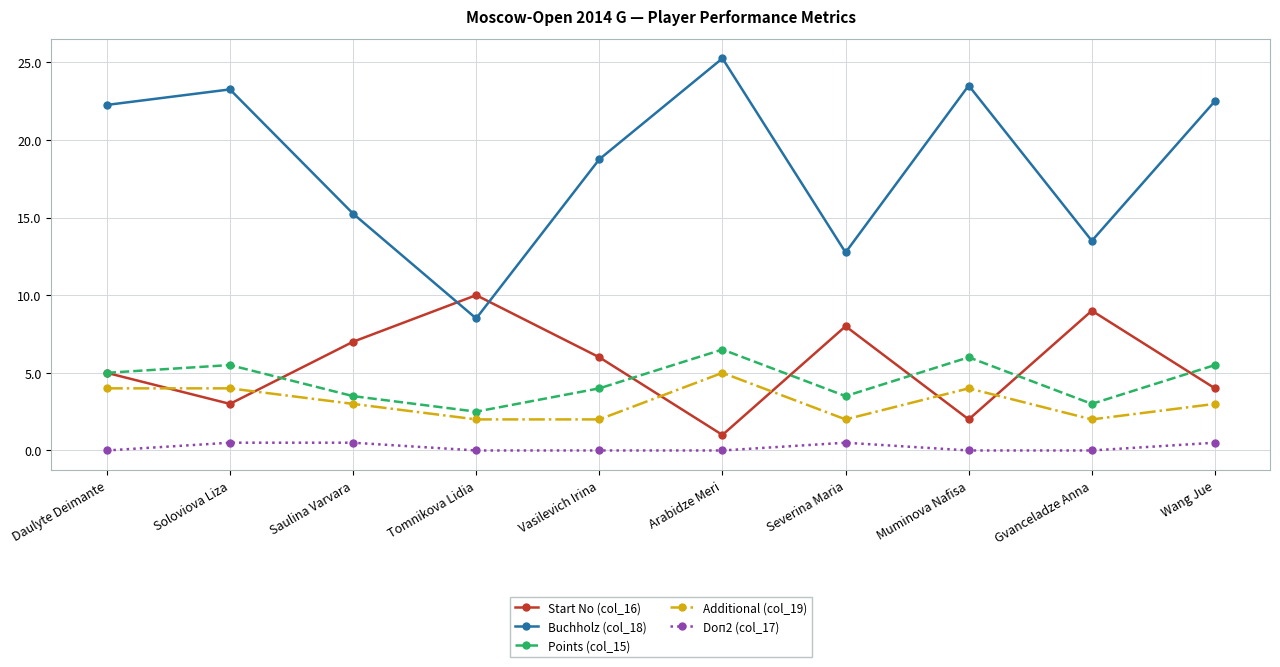

What is the label of the 7th point from the left?

Severina Maria